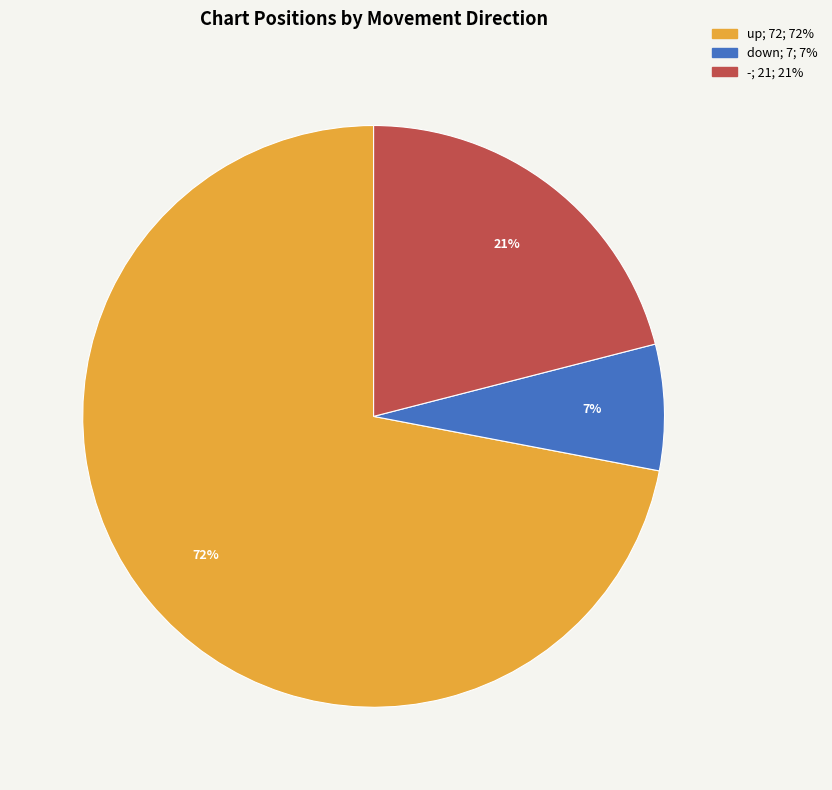

Which has a higher value, down or up?

up